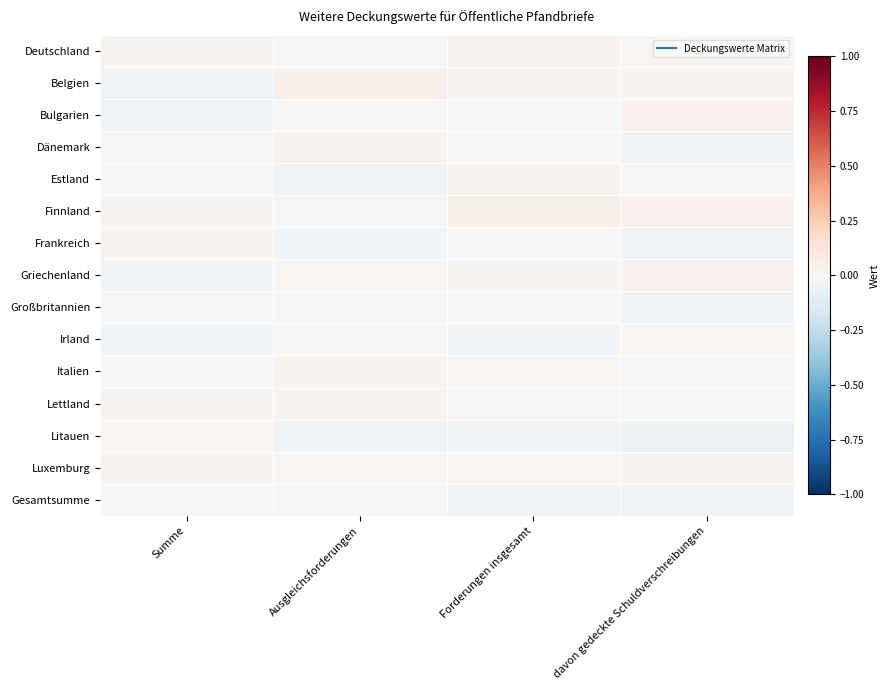

How many data points does each series have?

4